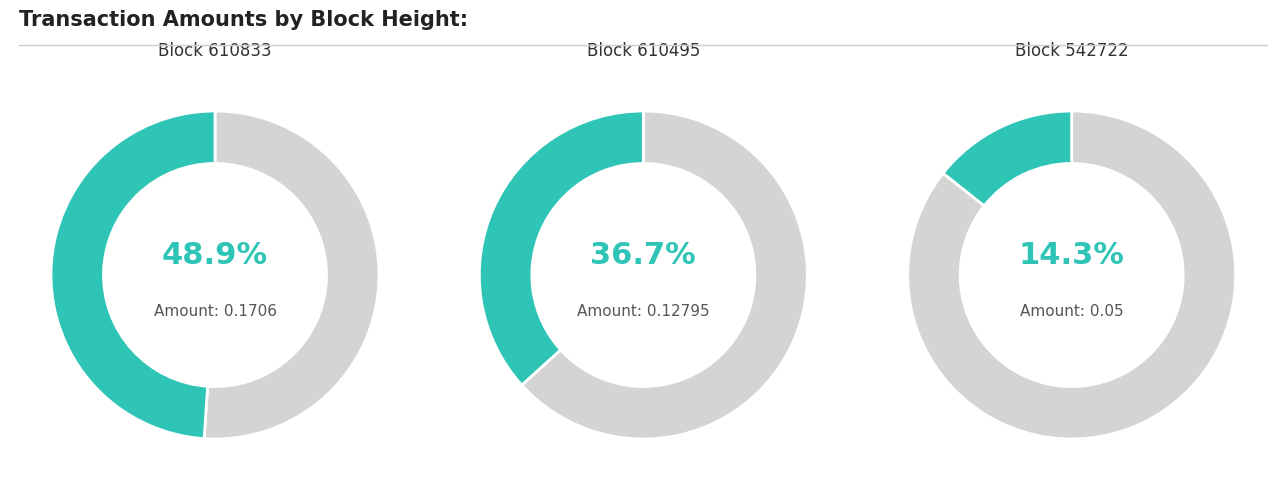

What percentage is the 542722 slice, to the nearest percent?

14%